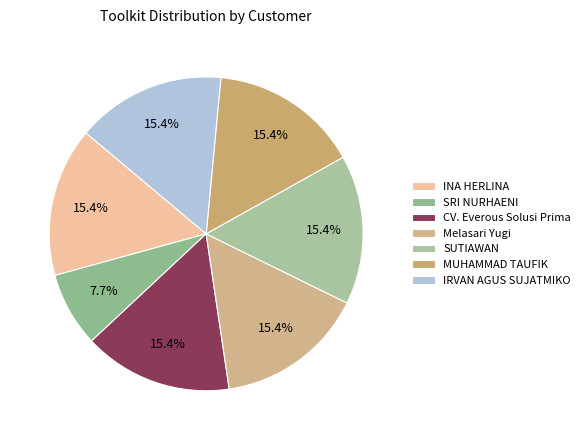

To the nearest percent, what percentage of the pie is MUHAMMAD TAUFIK?

15%